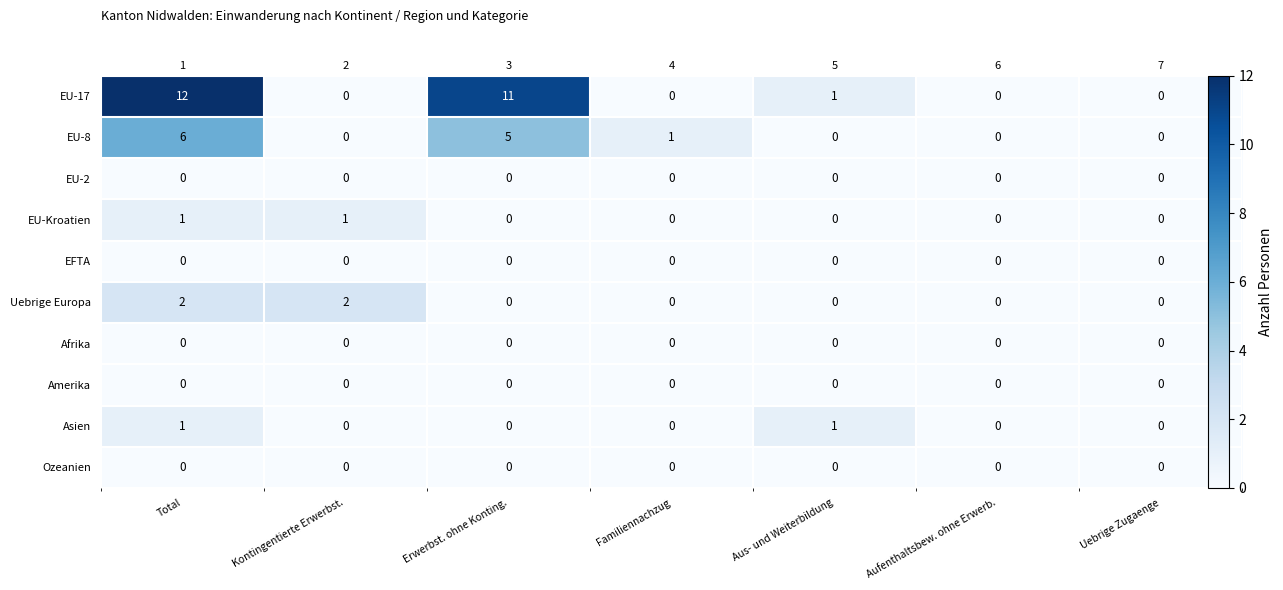

Rank the series at Total from highest to lowest value.

EU-17, EU-8, Uebrige Europa, EU-Kroatien, Asien, EU-2, EFTA, Afrika, Amerika, Ozeanien